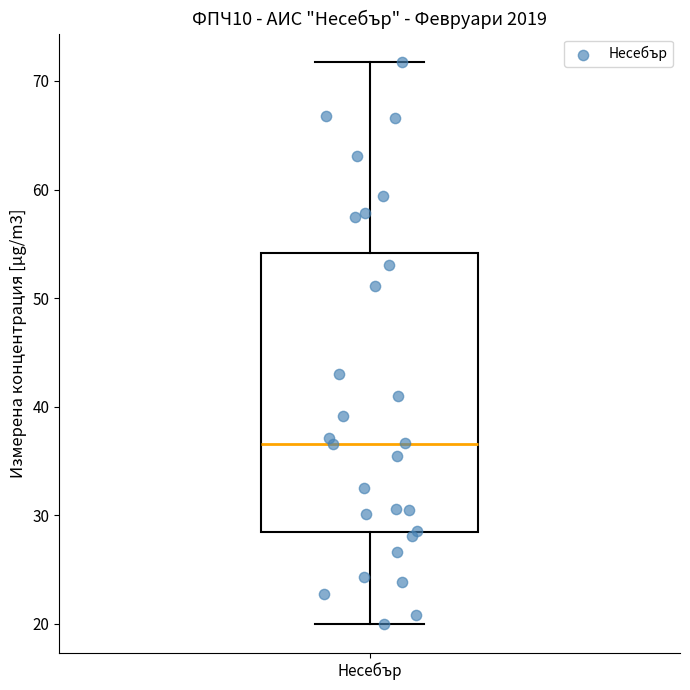

Read this box plot against the y-axis: the position of the median line, the range covered by the box, and the ends of both whiskers. The values are not printed on the chart, so give them approximately, as read against the axis.

median 37, box 28 to 54, whiskers 20 to 72